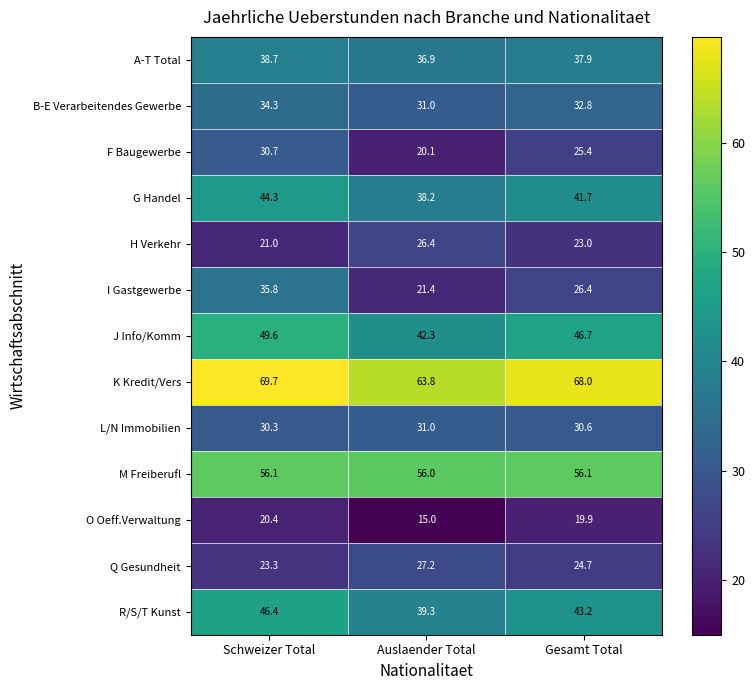

Between Schweizer Total and Gesamt Total, which series saw the biggest shift?

I Gastgewerbe